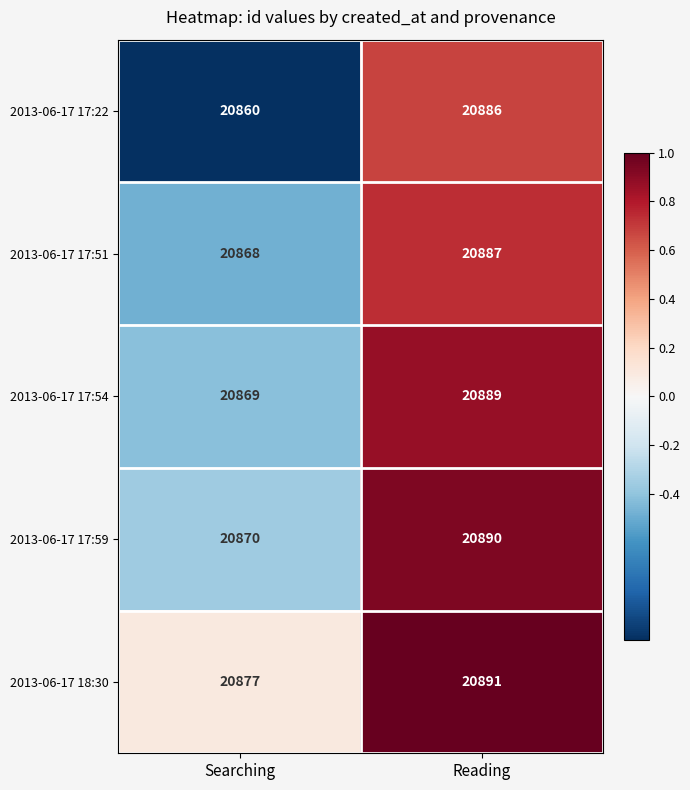

What is the maximum value shown in the chart?

20891